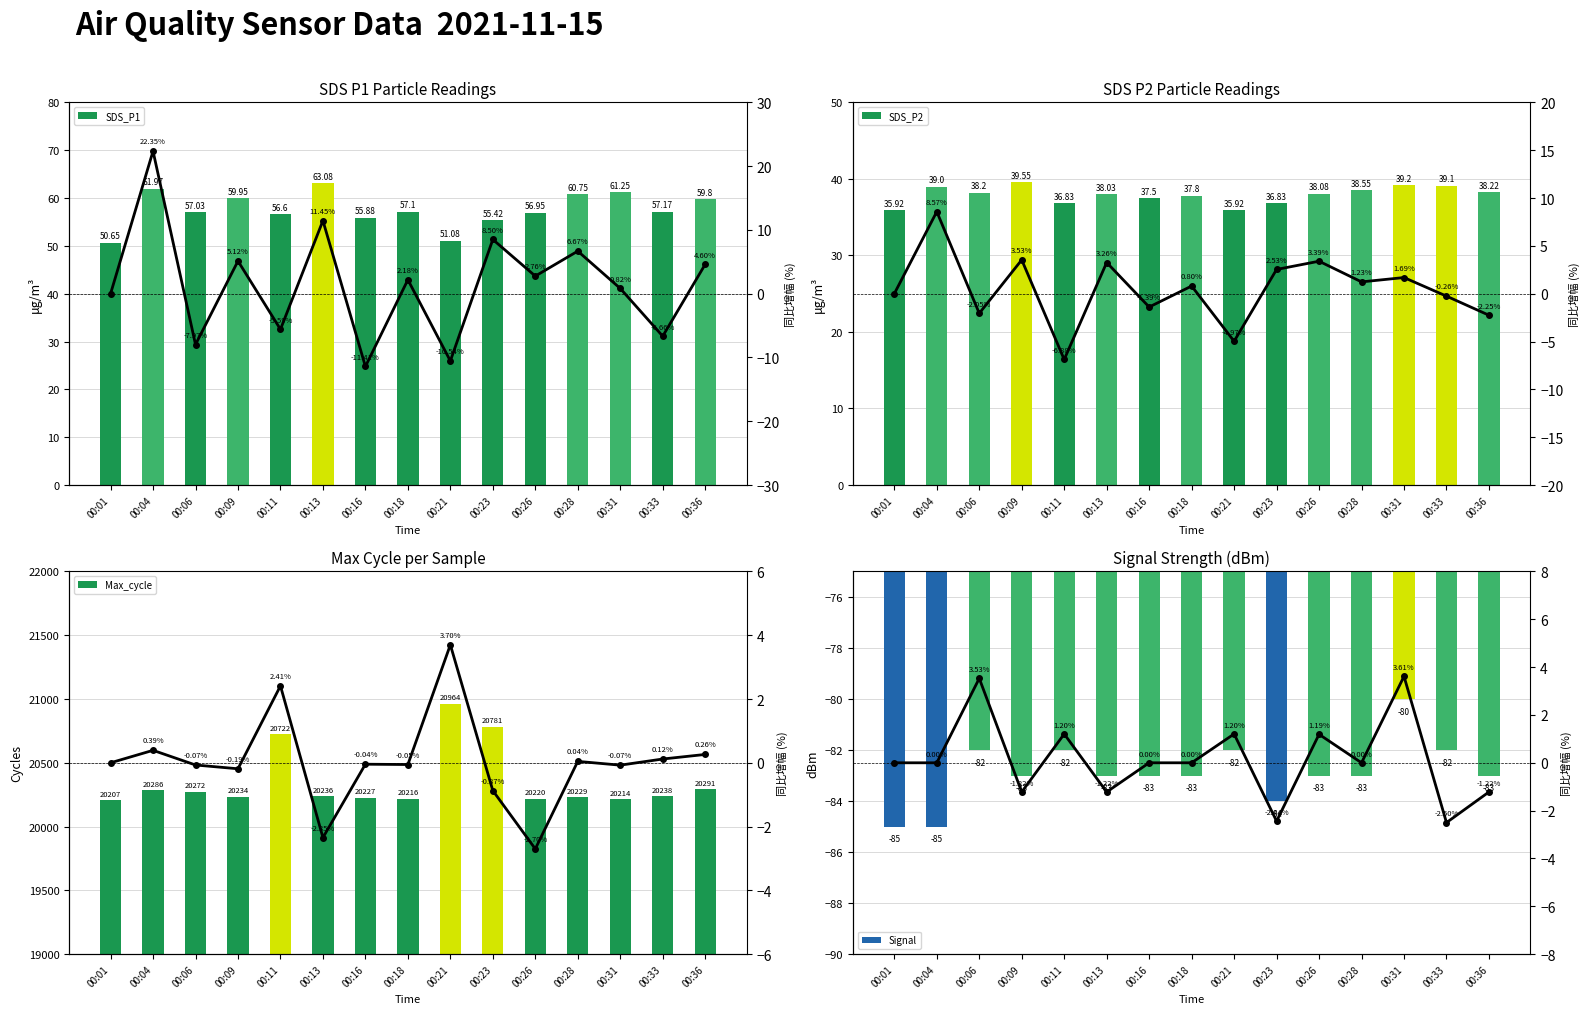

What is the sum of the % change values at 00:01 and 00:06?

3.5